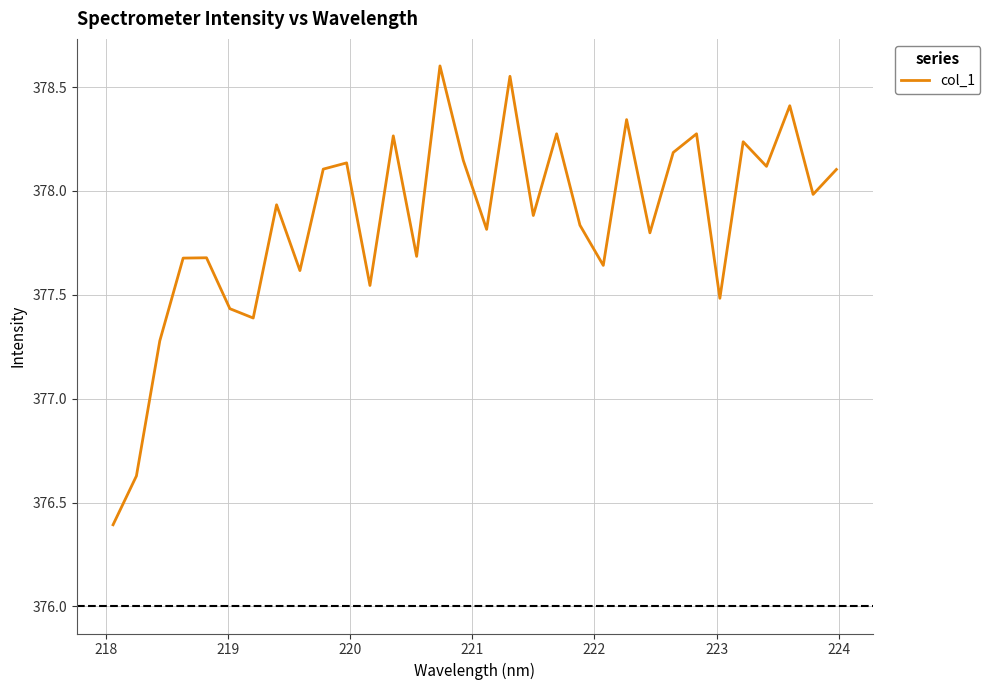

What is the minimum value shown in the chart?

376.4